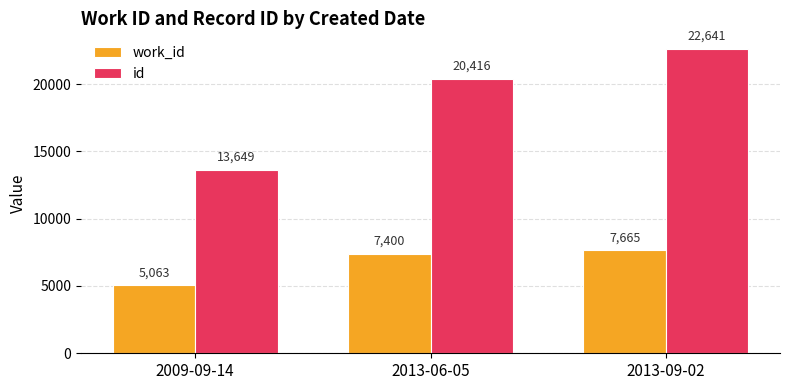

Count the work_id values in the range 5063 to 7665.

3